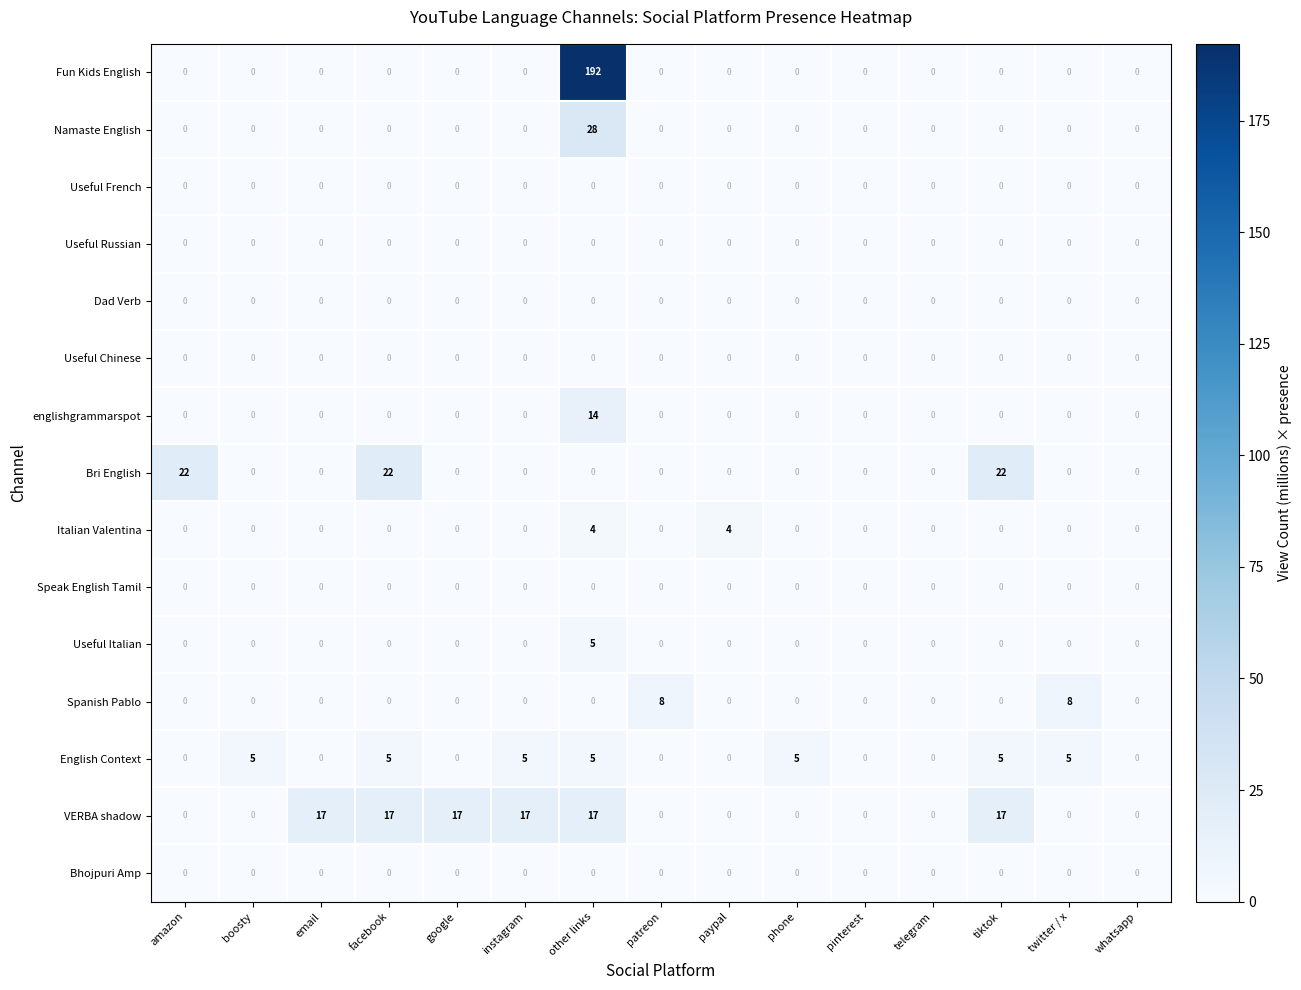

Which series has the largest total across all categories?

Fun Kids English